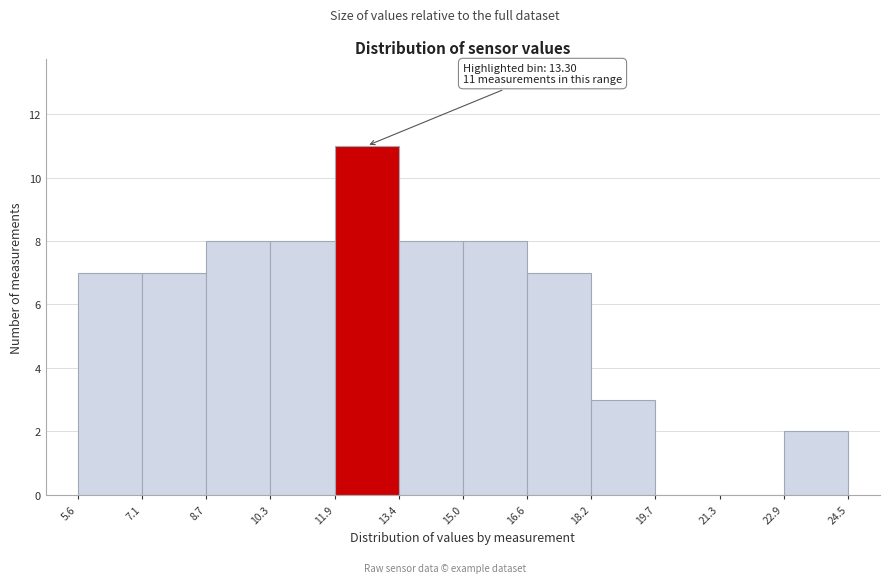

Which range on the x-axis has the tallest bar?

11.9 to 13.4